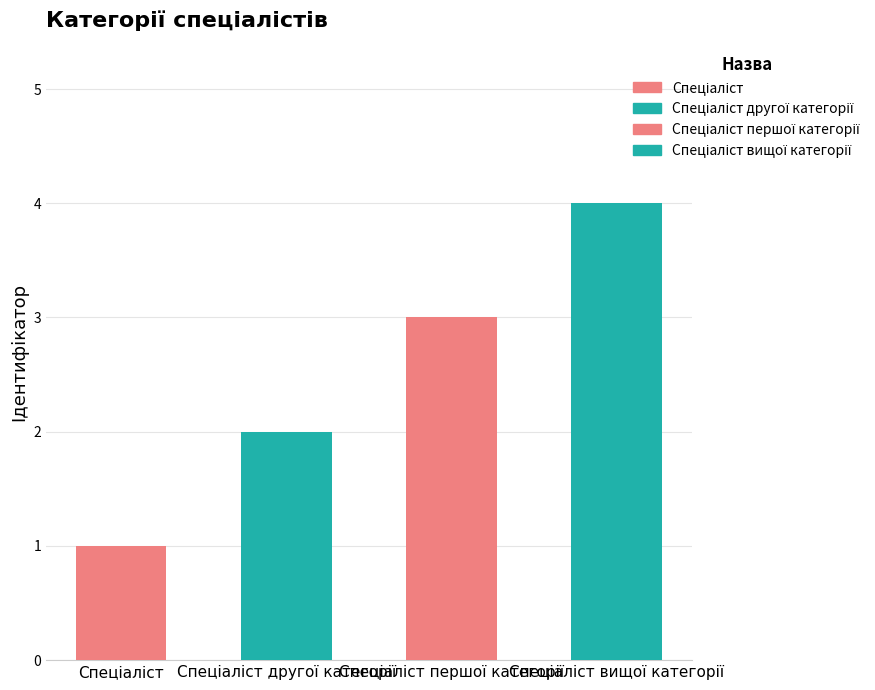

What position from the left is Спеціаліст першої категорії?

3